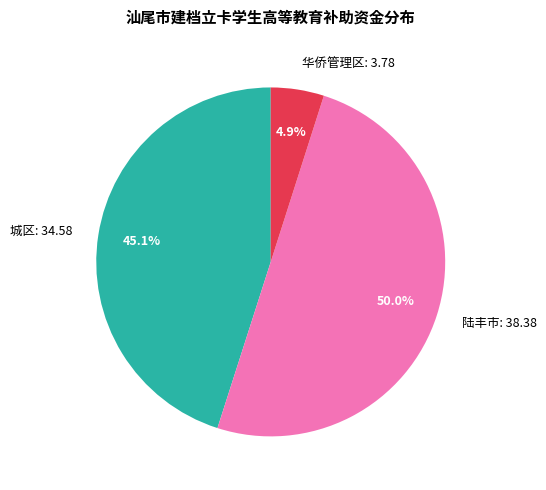

Which slice represents more than half of the pie?

陆丰市: 38.38